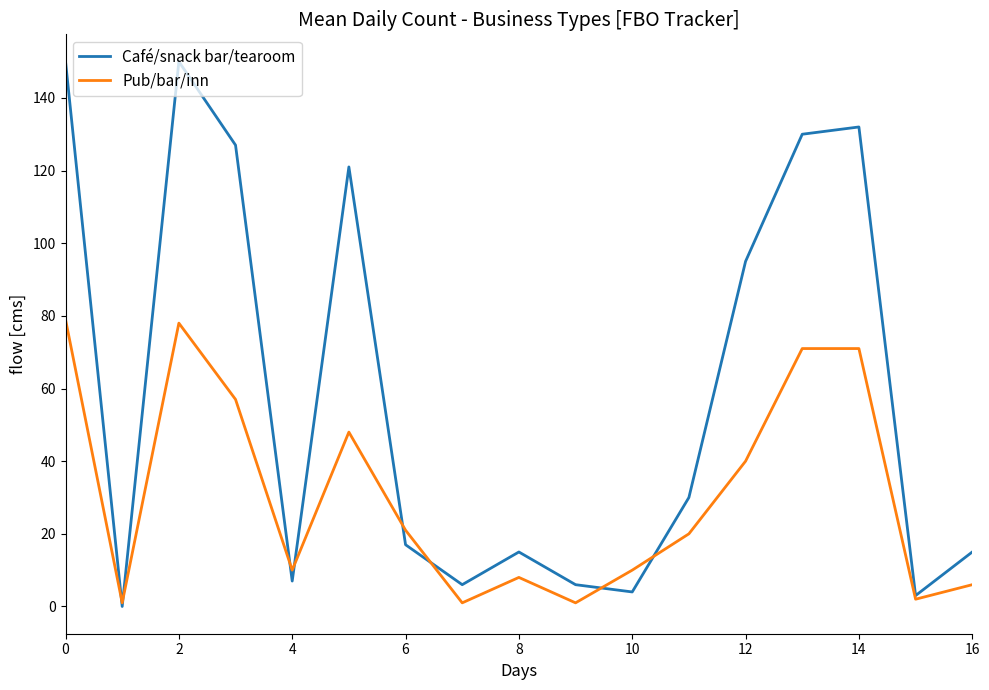

List the series in order of their overall mean, lowest first.

Pub/bar/inn, Café/snack bar/tearoom